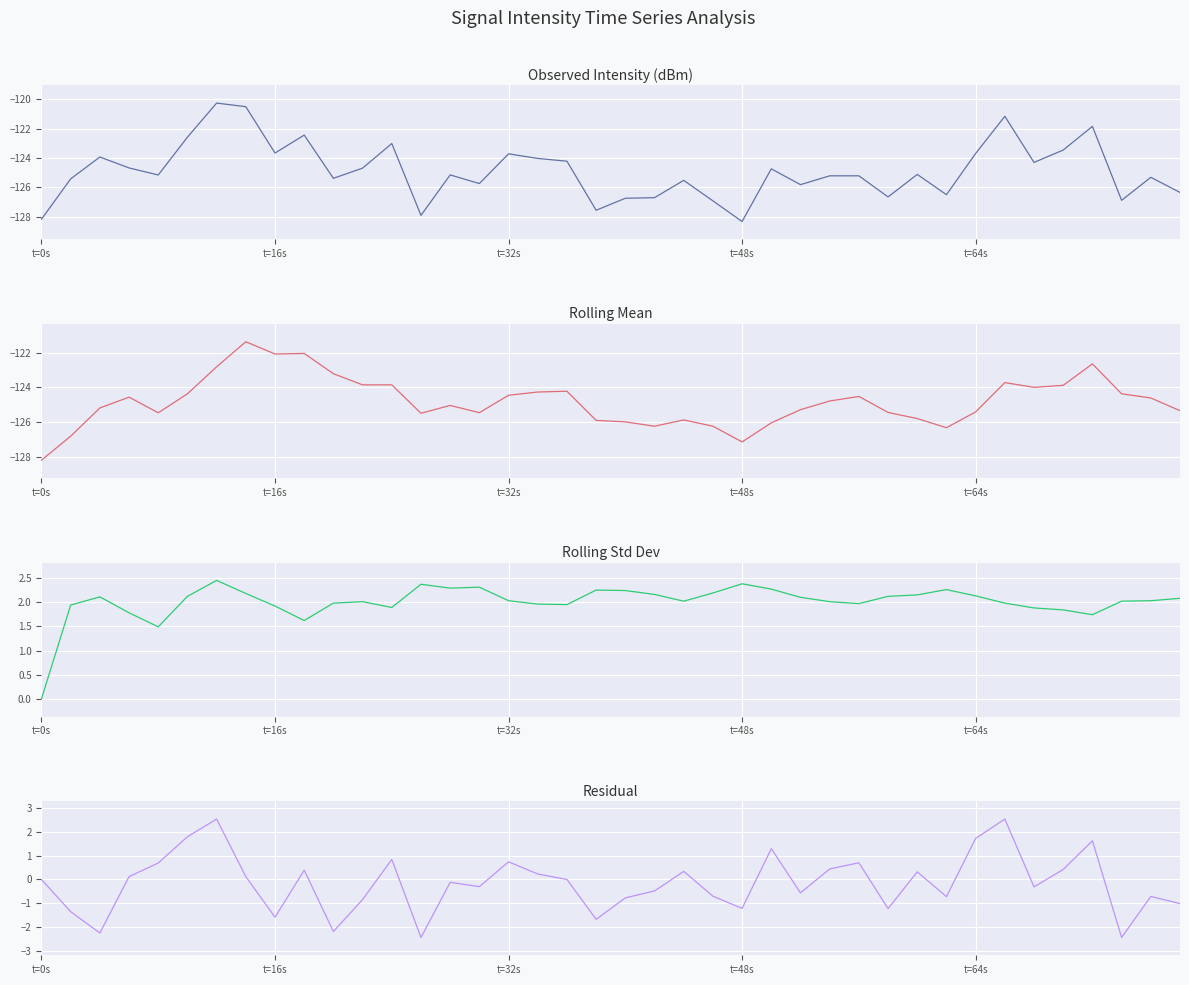

True or false: rolling_mean and residual intersect in this chart.

False